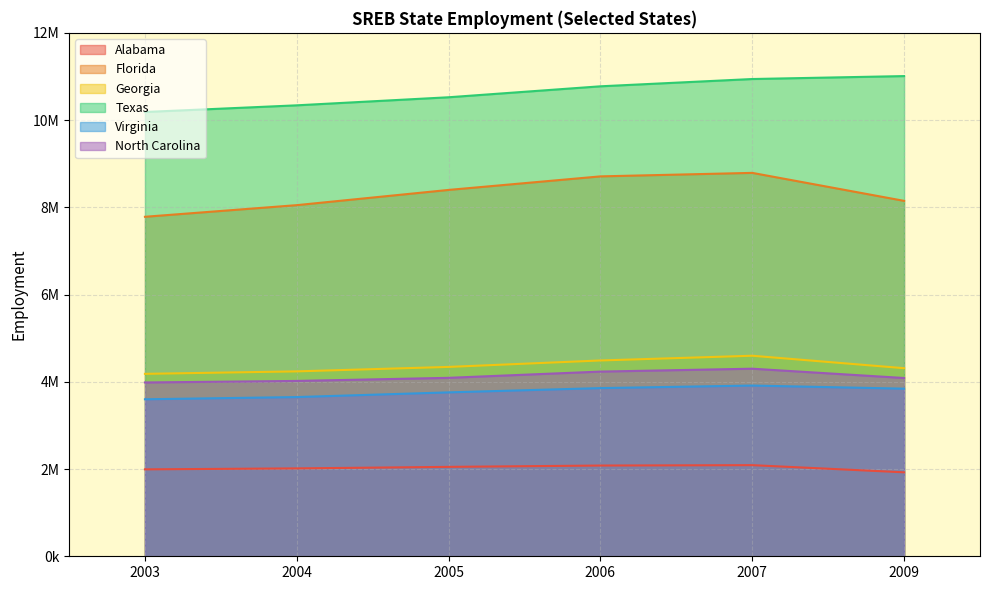

What is the difference between the highest and lowest values at 2006?

8694257